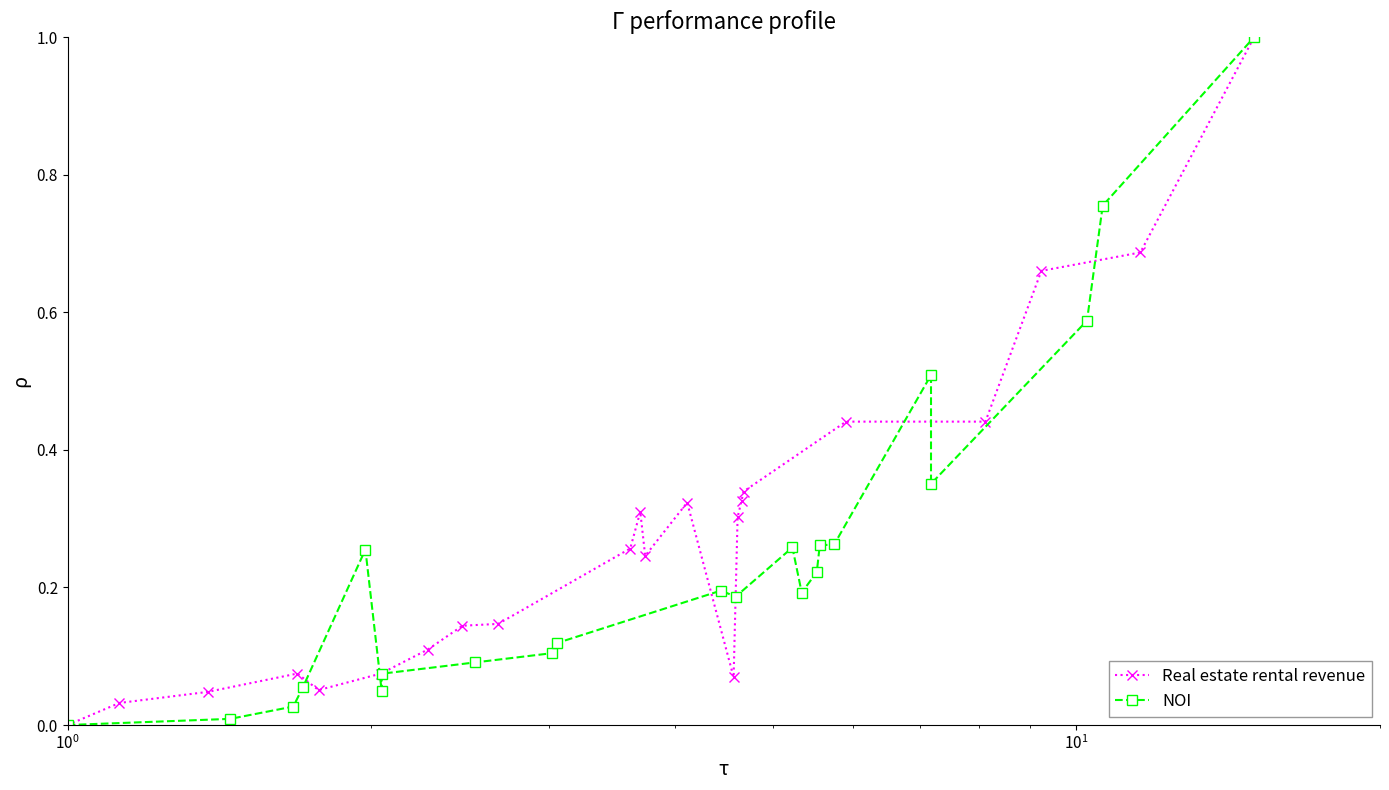

True or false: Real estate rental revenue has more than 0 interior local peaks.

True